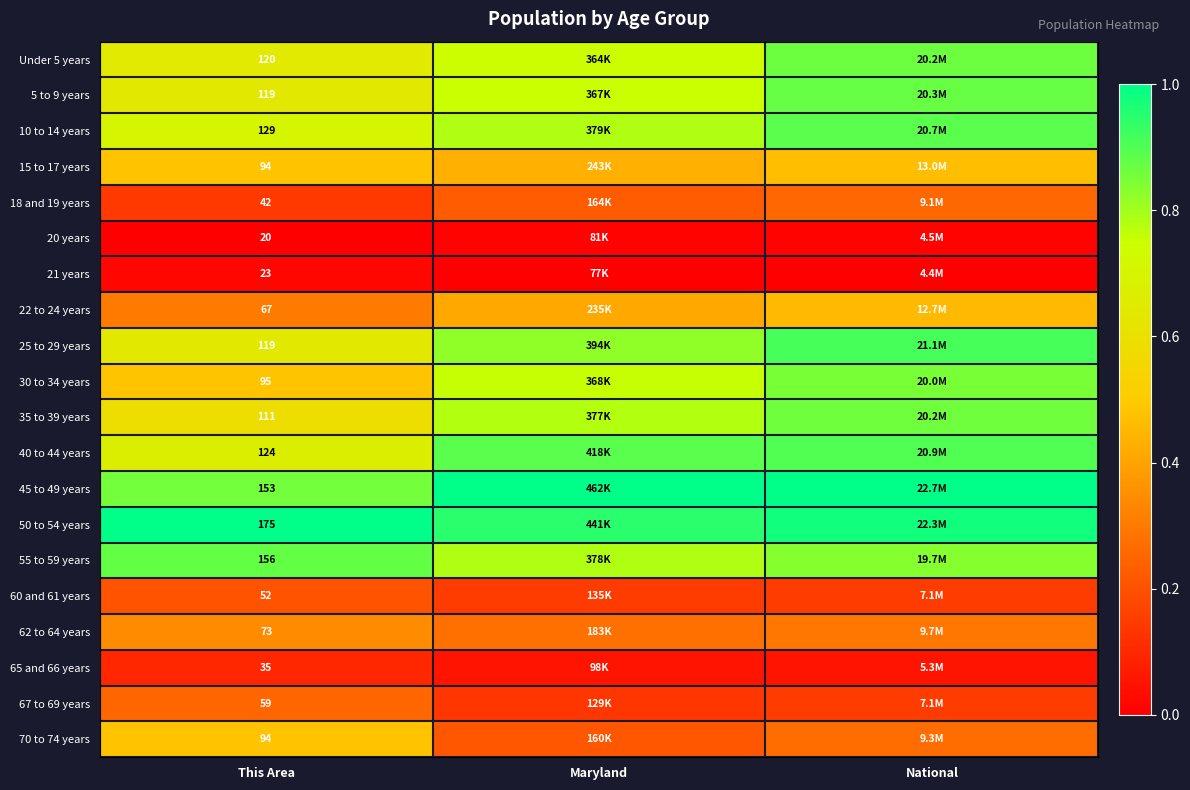

True or false: 35 to 39 years has a value of 1.2 at Maryland.

False